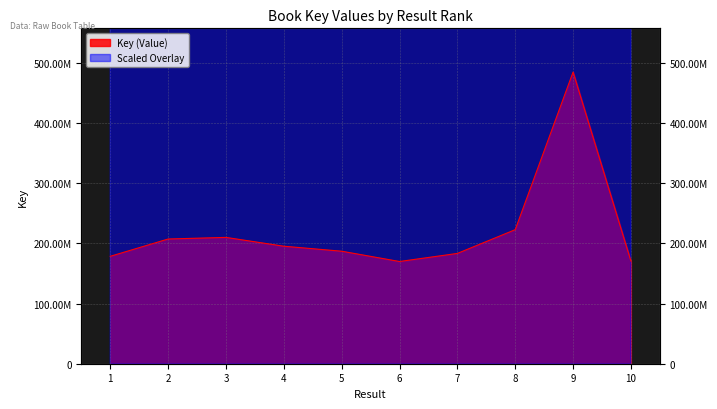

At which category does the chart reach its minimum across all series?

6